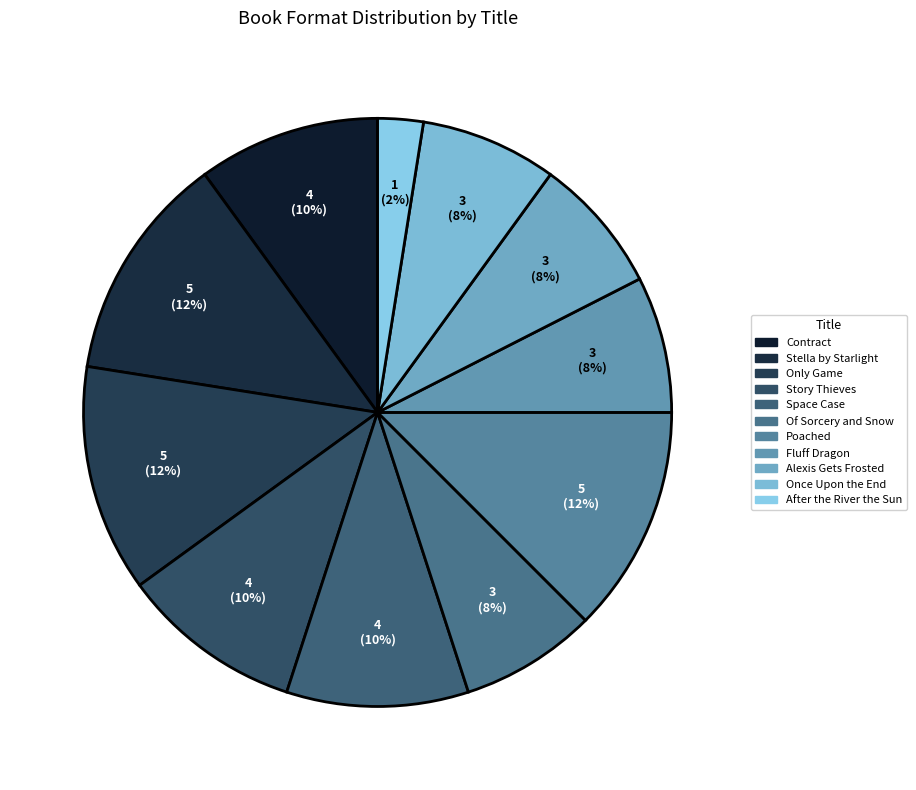

Is it true that Stella by Starlight is 12% of the pie?

True